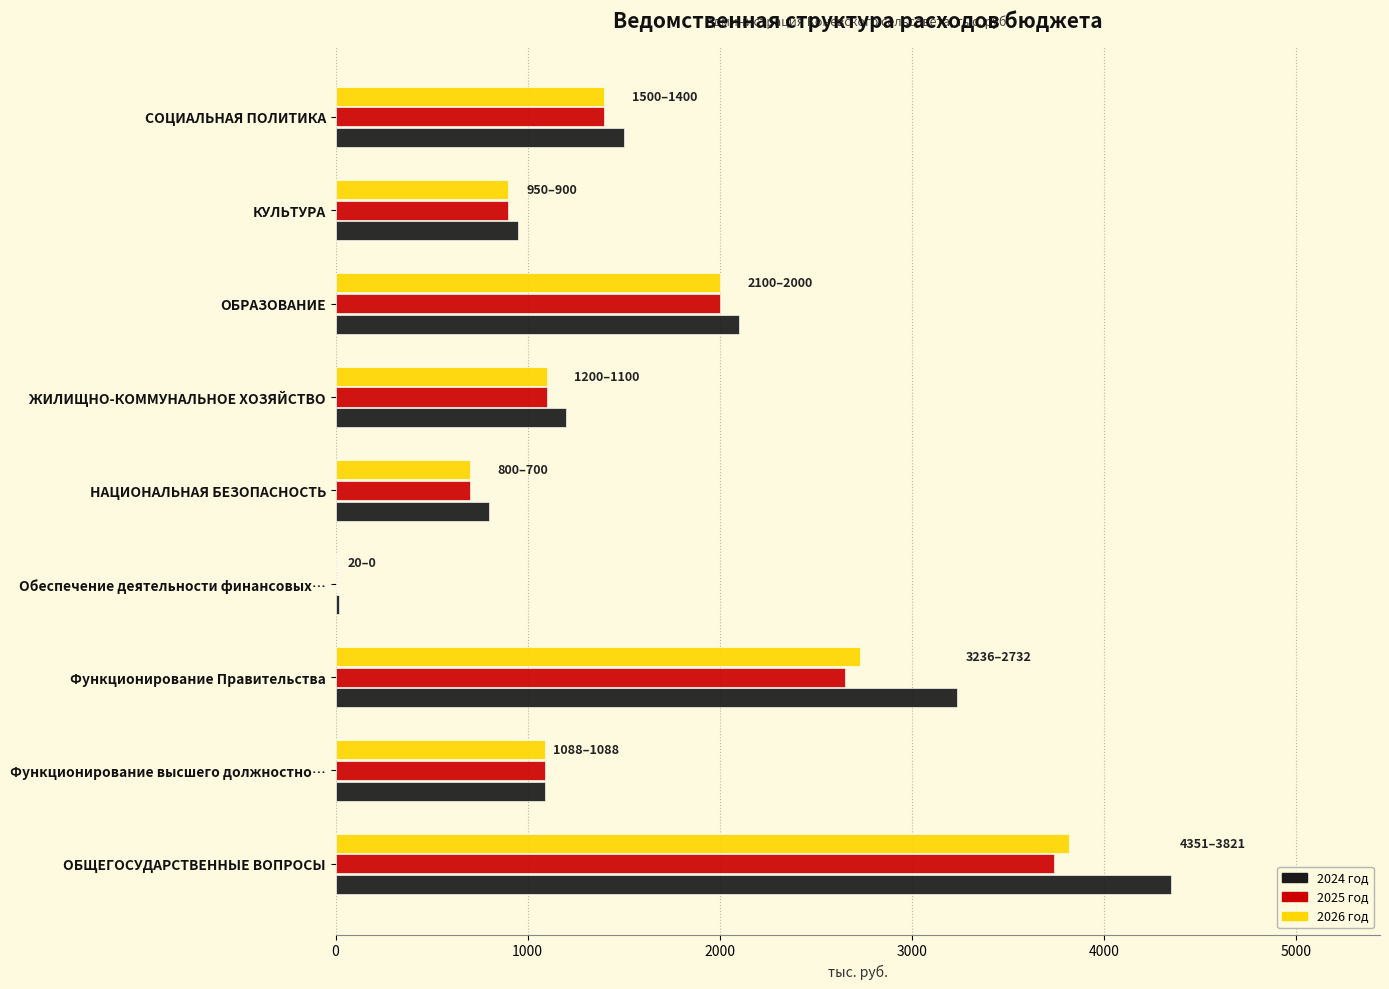

Which series changed the most between ОБРАЗОВАНИЕ and КУЛЬТУРА?

2024 год